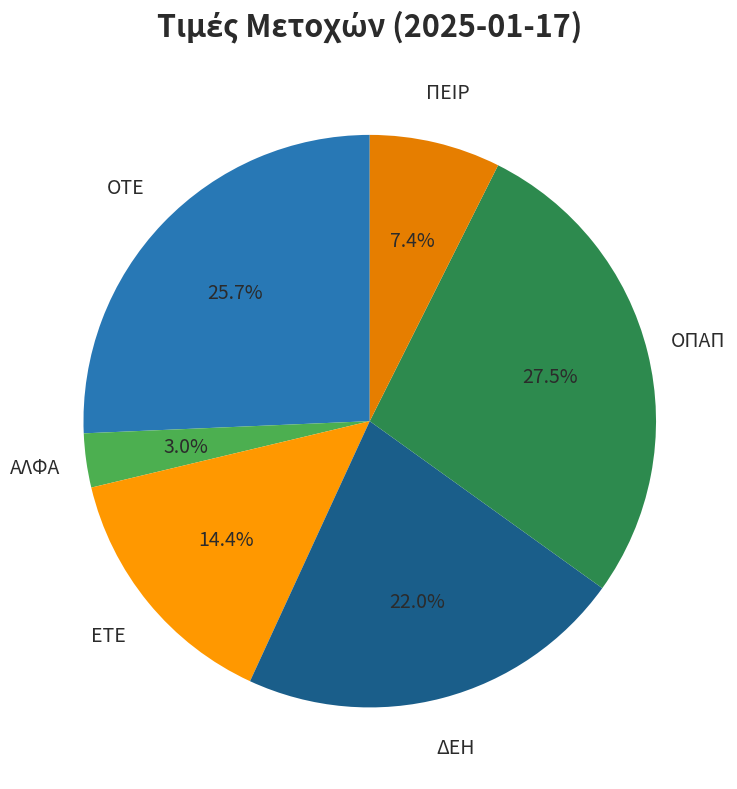

To the nearest percent, what percentage of the pie is ΠΕΙΡ?

7%